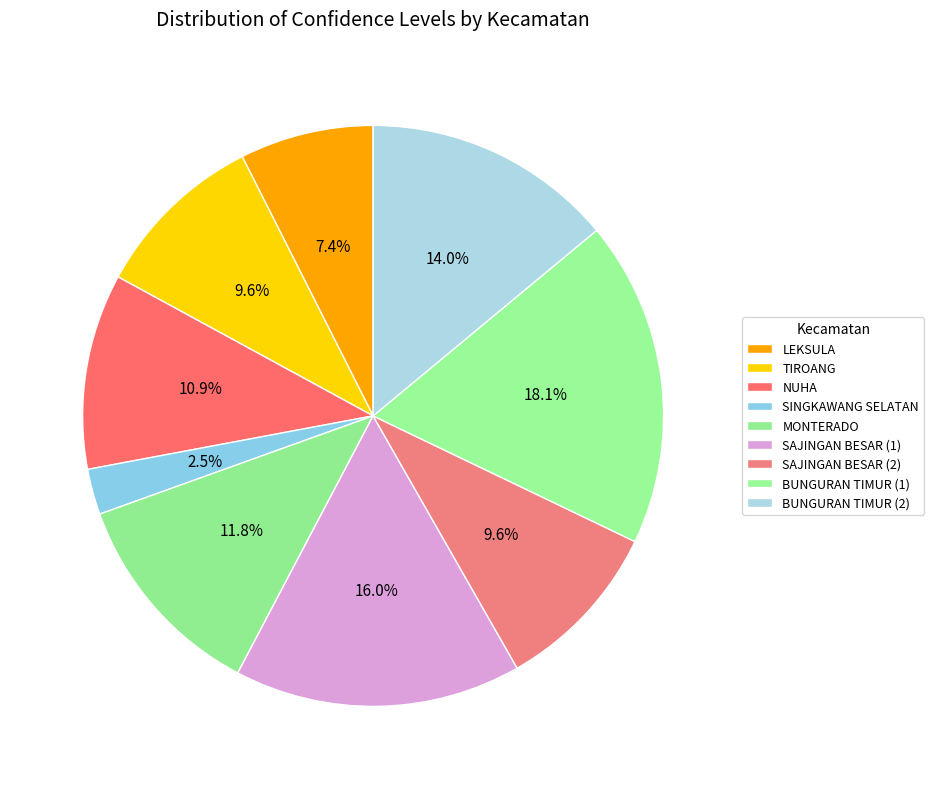

Count the number of slices in the pie.

9